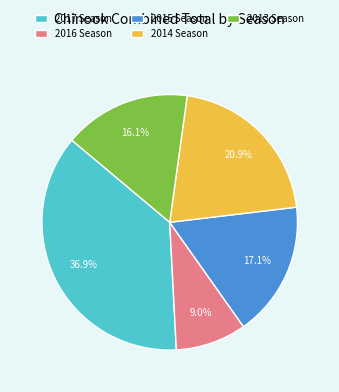

Rank the categories by value from lowest to highest.

2016 Season, 2013 Season, 2015 Season, 2014 Season, 2017 Season